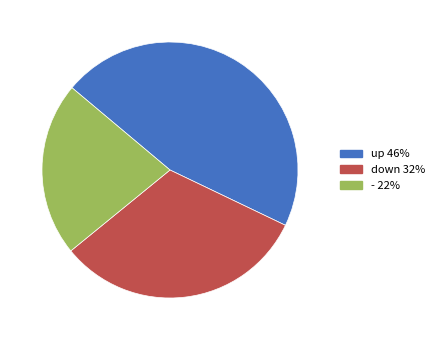

How many segments does this pie chart have?

3